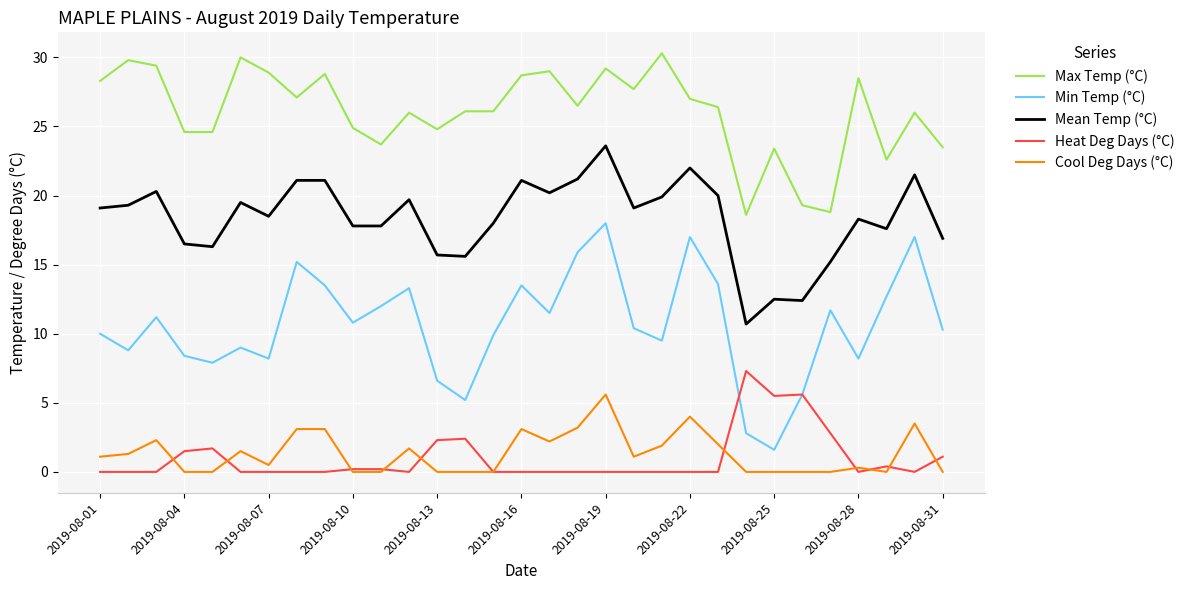

True or false: Max Temp (°C) and Cool Deg Days (°C) intersect in this chart.

False